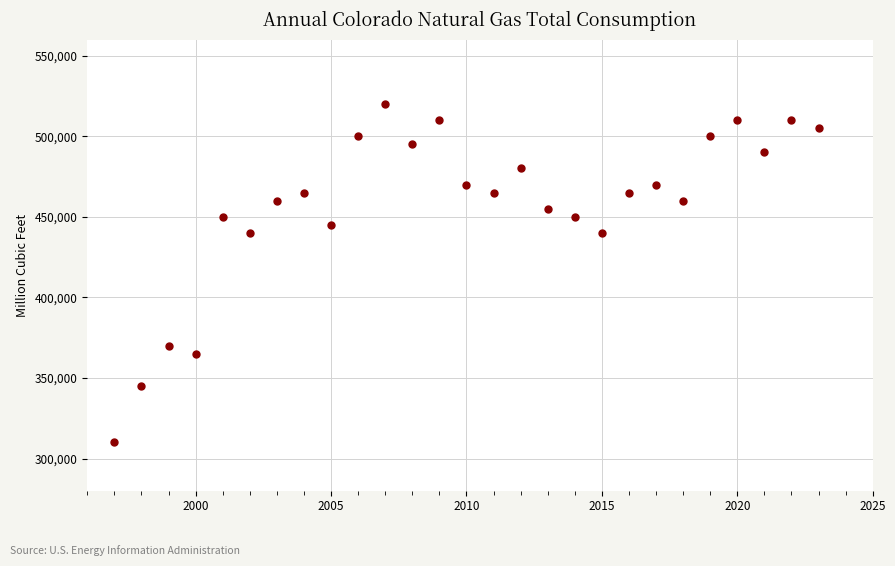

What is the range of X values (max minus min)?

26